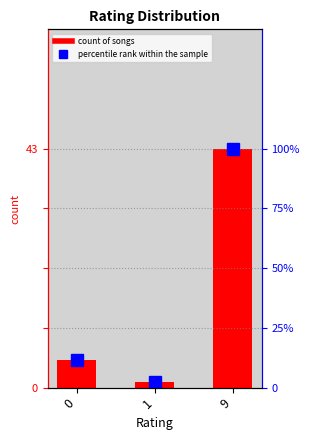

The percentile rank within the sample series shows 2.3 at 1. True or false?

True